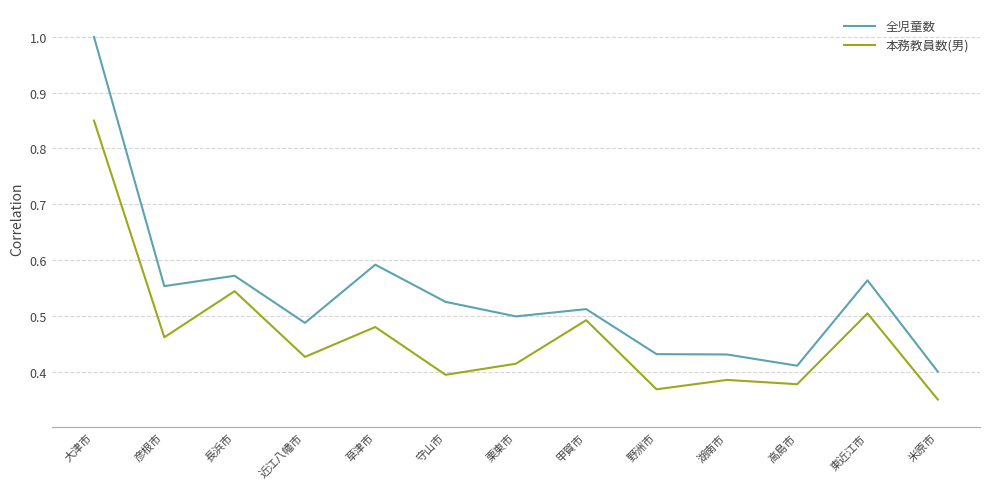

At which category is the sum across all series the highest?

大津市